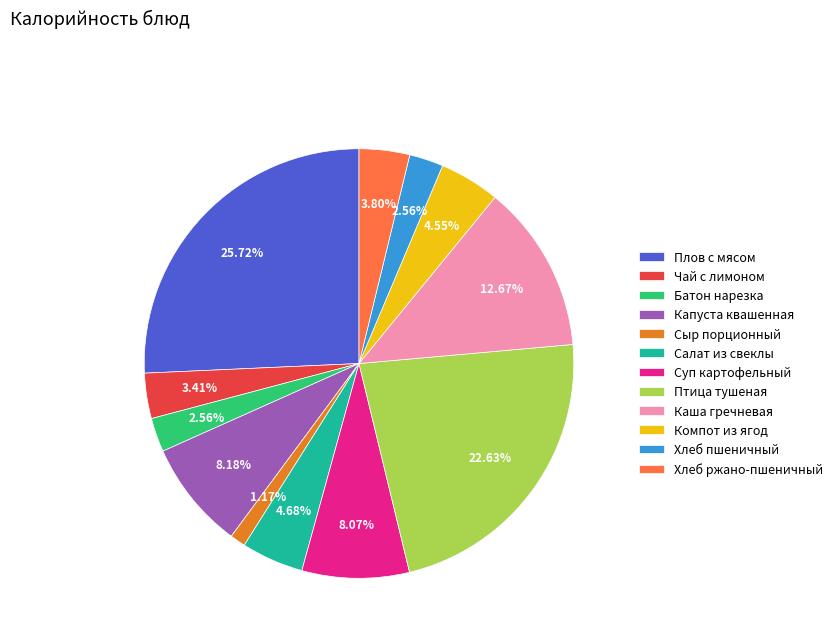

To the nearest percent, what is the average slice percentage?

8%